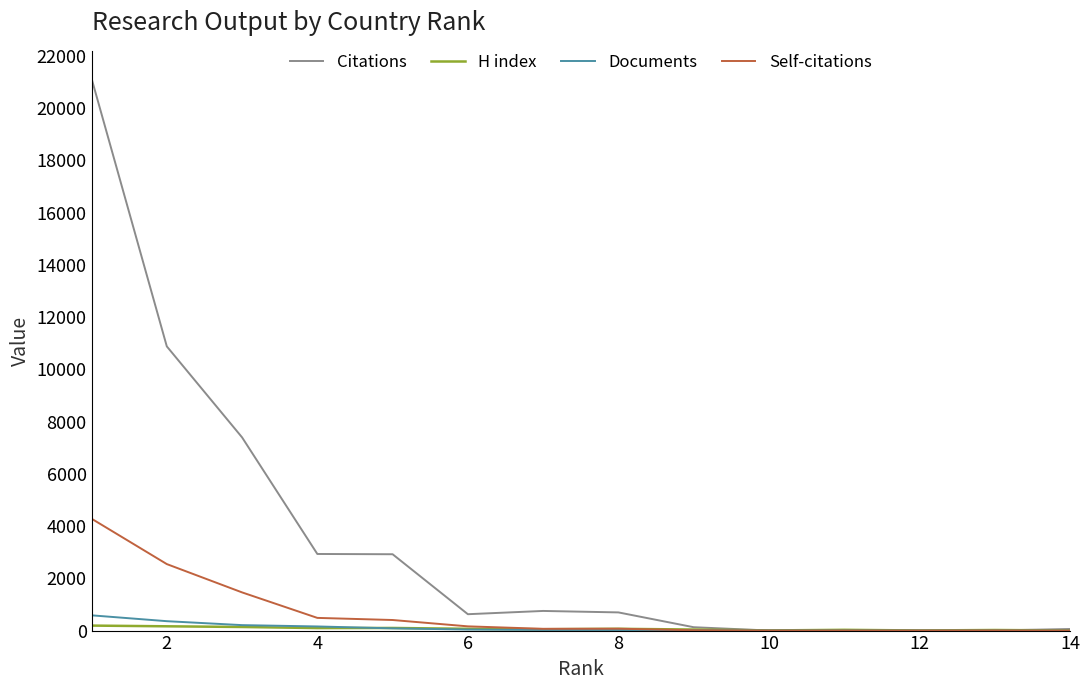

What is the lowest value of the Documents series?

1